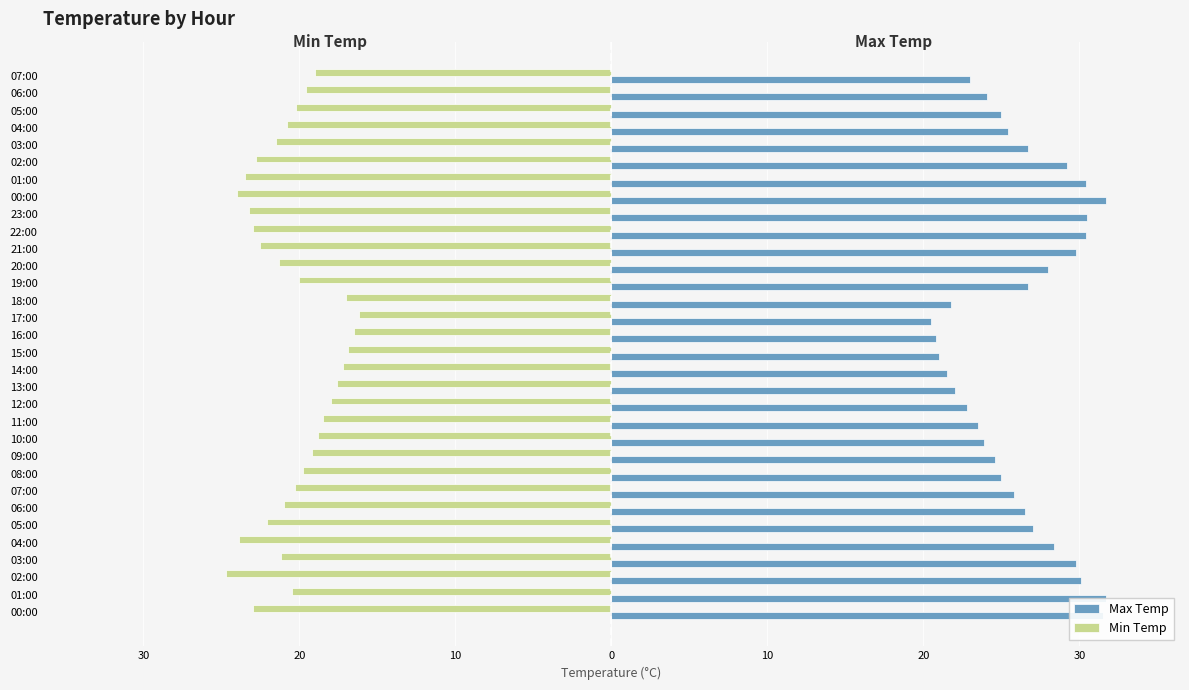

Rank the series at 23:00 from highest to lowest value.

Max Temp, Min Temp